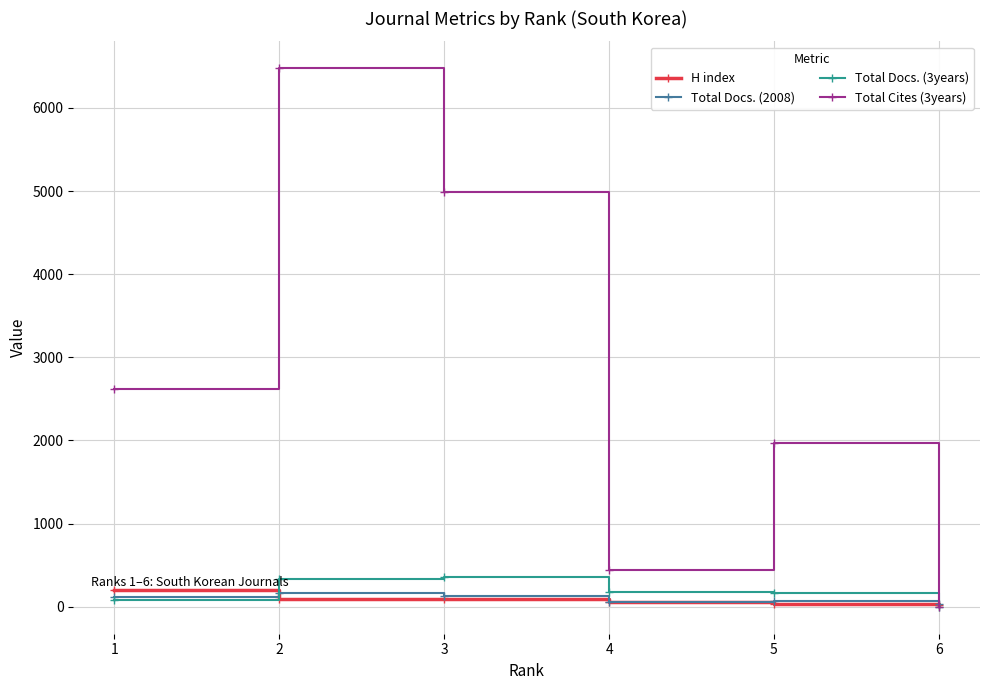

True or false: Total Cites (3years) has more than 2 interior local peaks.

False